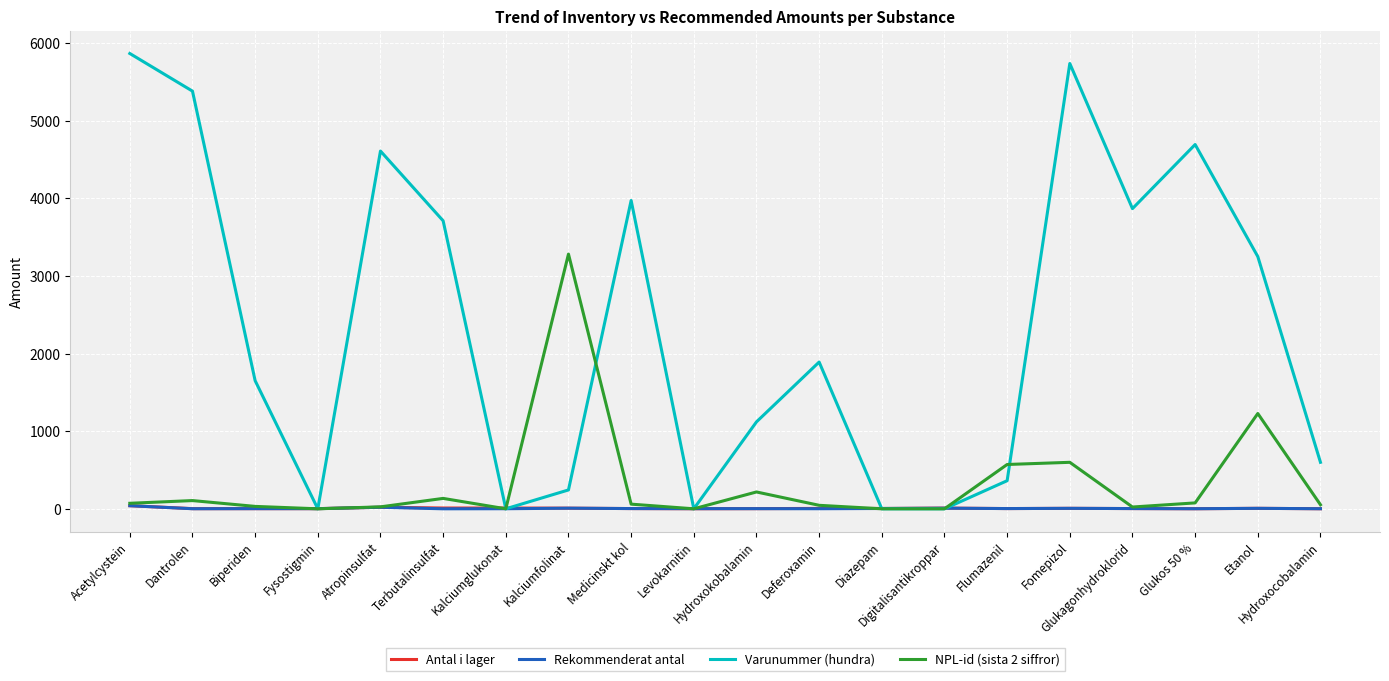

Which series has the largest total across all categories?

Varunummer (hundra)